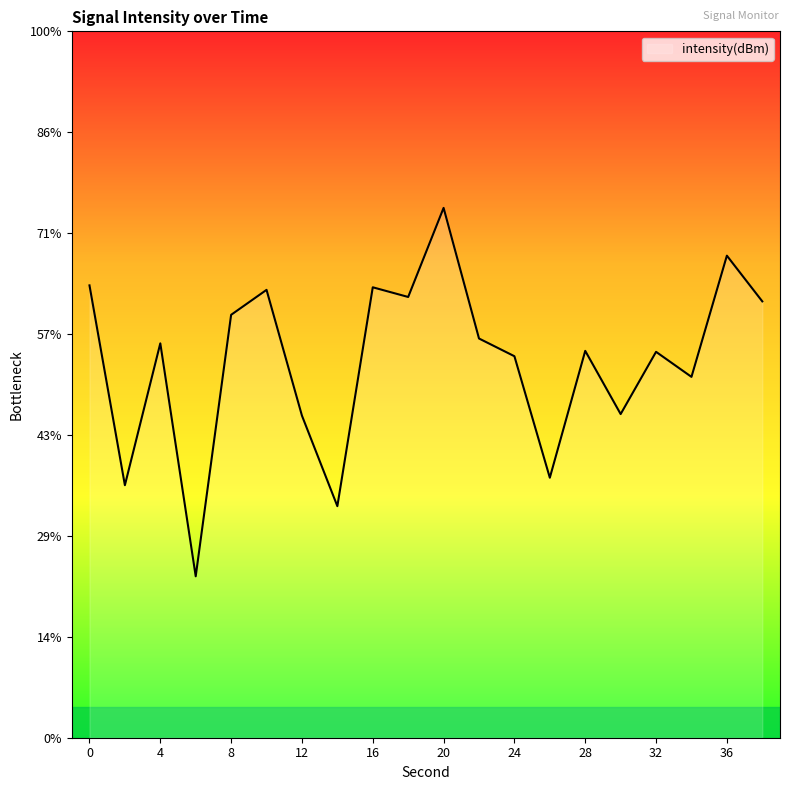

At which category does the chart reach its peak across all series?

20